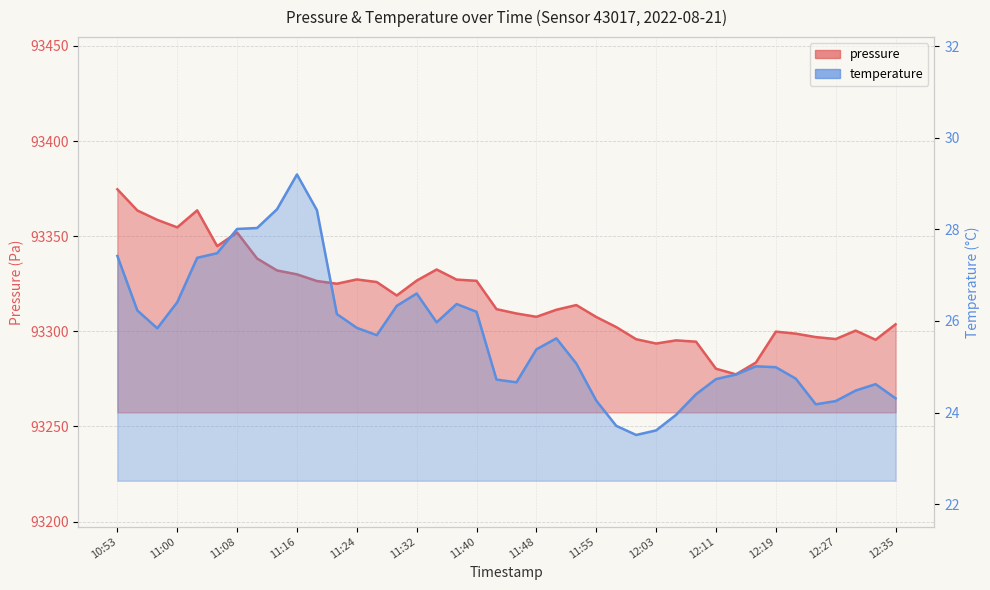

What is the spread (max minus min) of values at 29?

93270.2